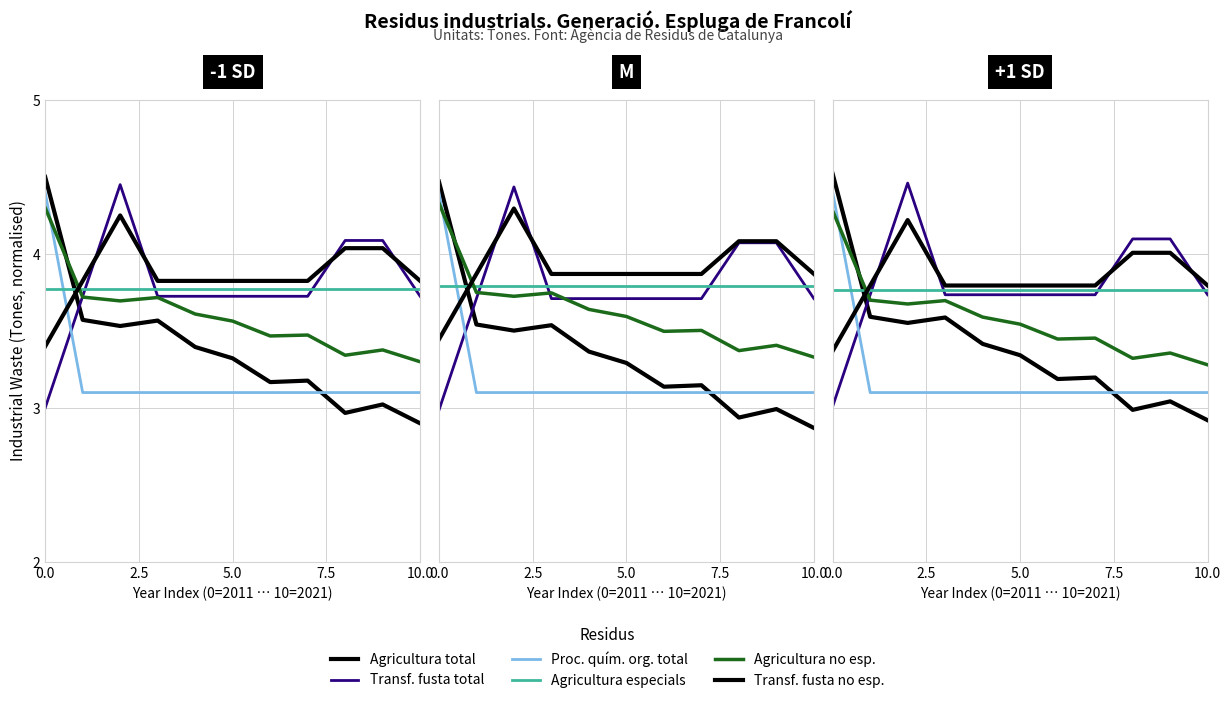

How many lines are shown in the chart?

6